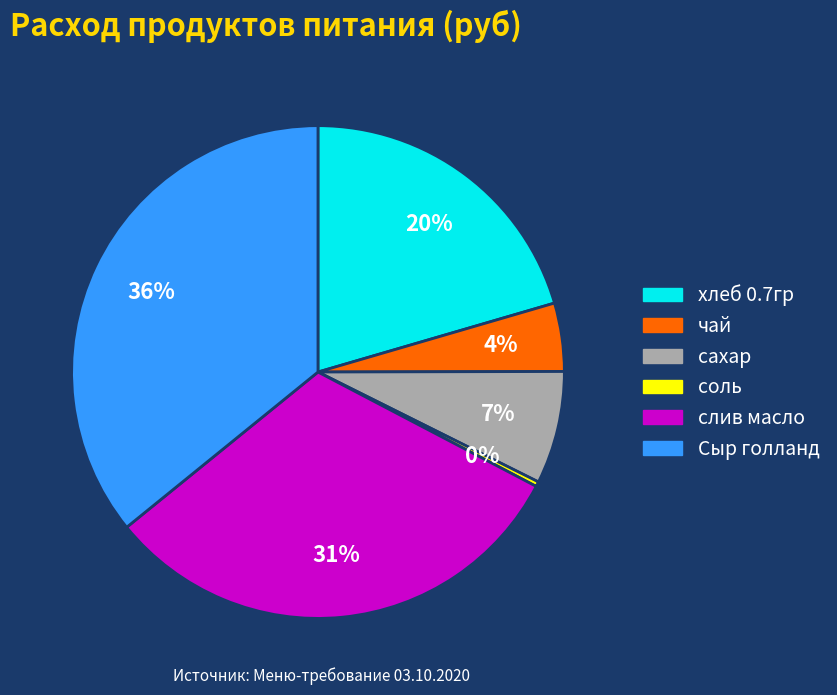

The хлеб 0.7гр slice represents 20% of the pie. True or false?

True